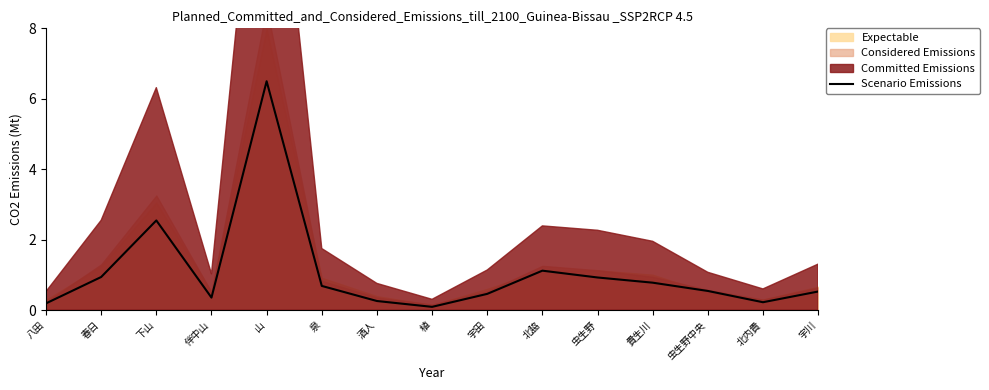

What is the difference between the second highest and second lowest values?

2.4